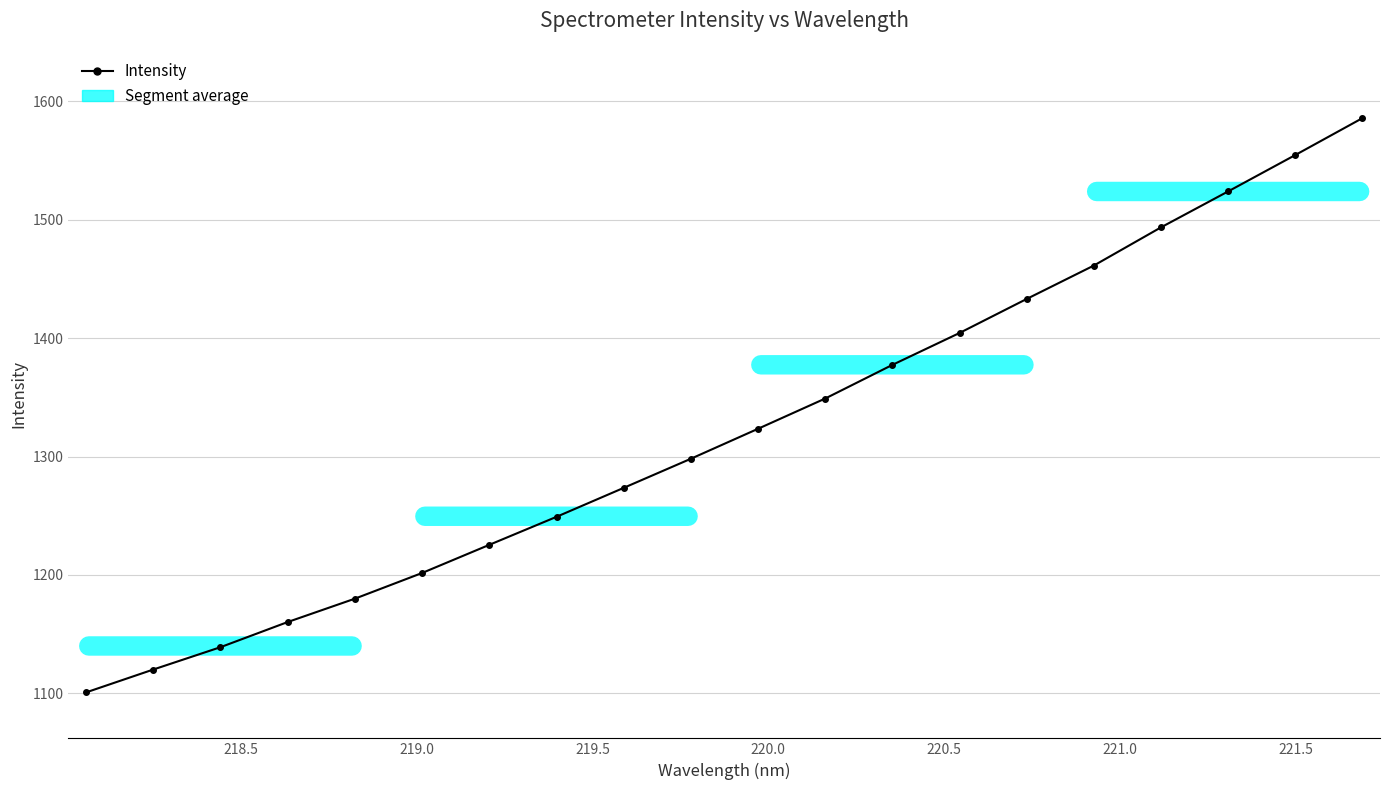

True or false: the data has more than 1 interior local peaks.

False